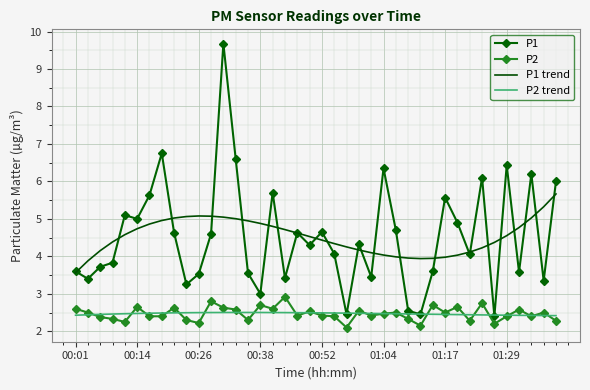

List the series in order of their peak value, highest first.

P1, P1 trend, P2, P2 trend